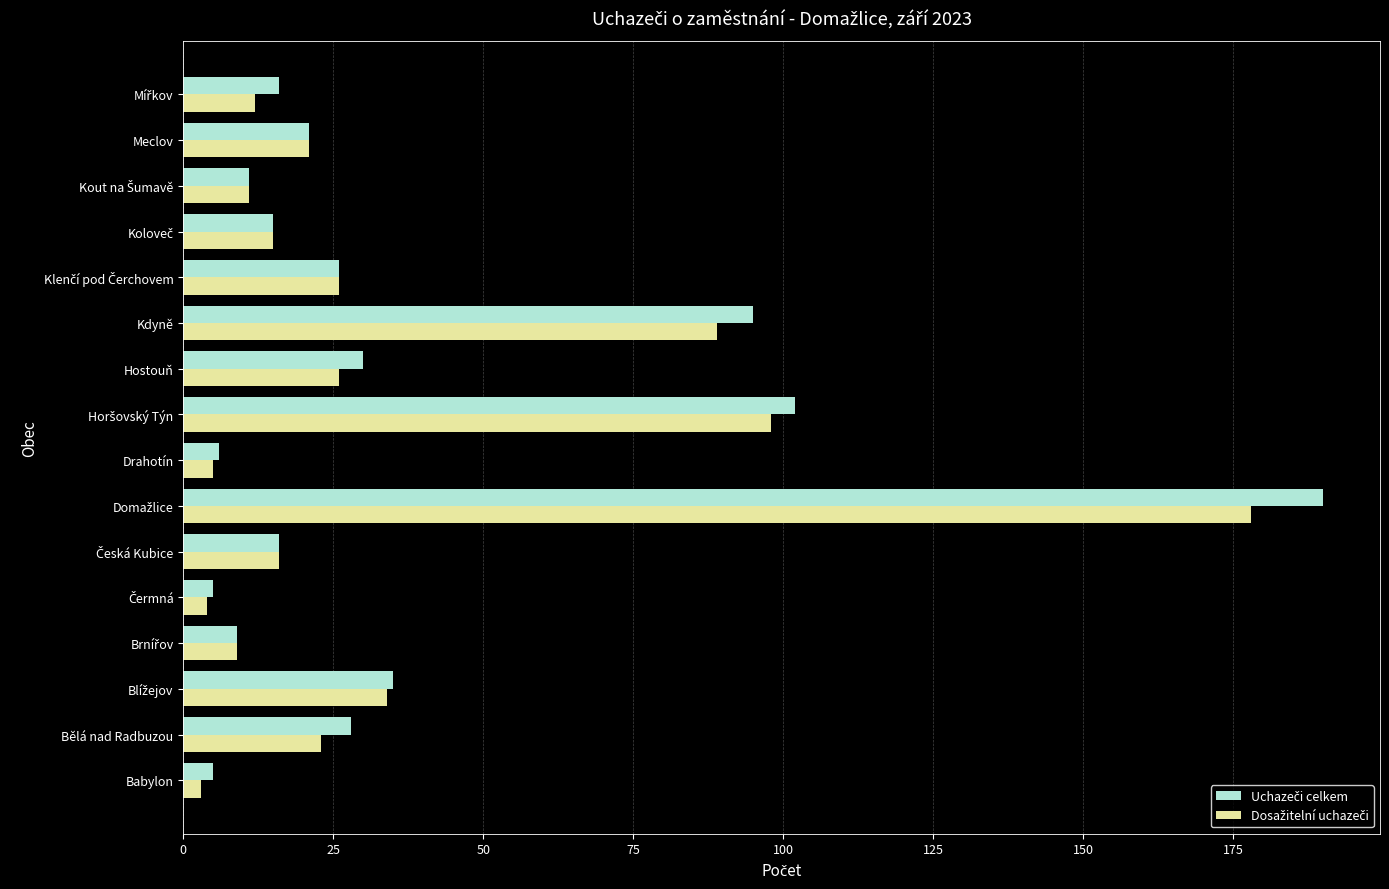

What is the maximum value shown in the chart?

190